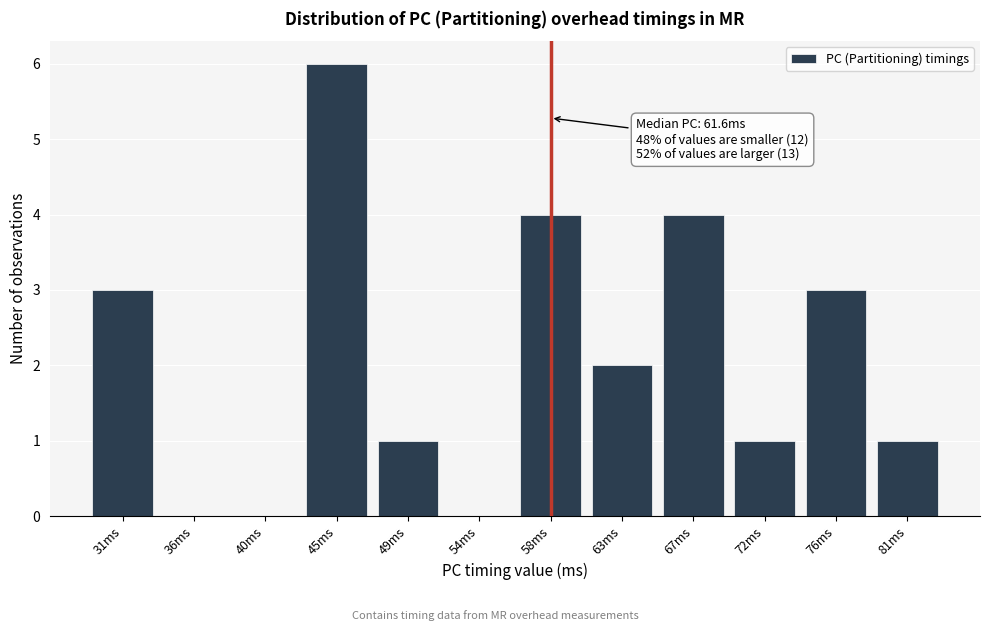

Reading left to right, transcribe all the data shown in this chart.

31ms=3	36ms=0	40ms=0	45ms=6	49ms=1	54ms=0	58ms=4	63ms=2	67ms=4	72ms=1	76ms=3	81ms=1